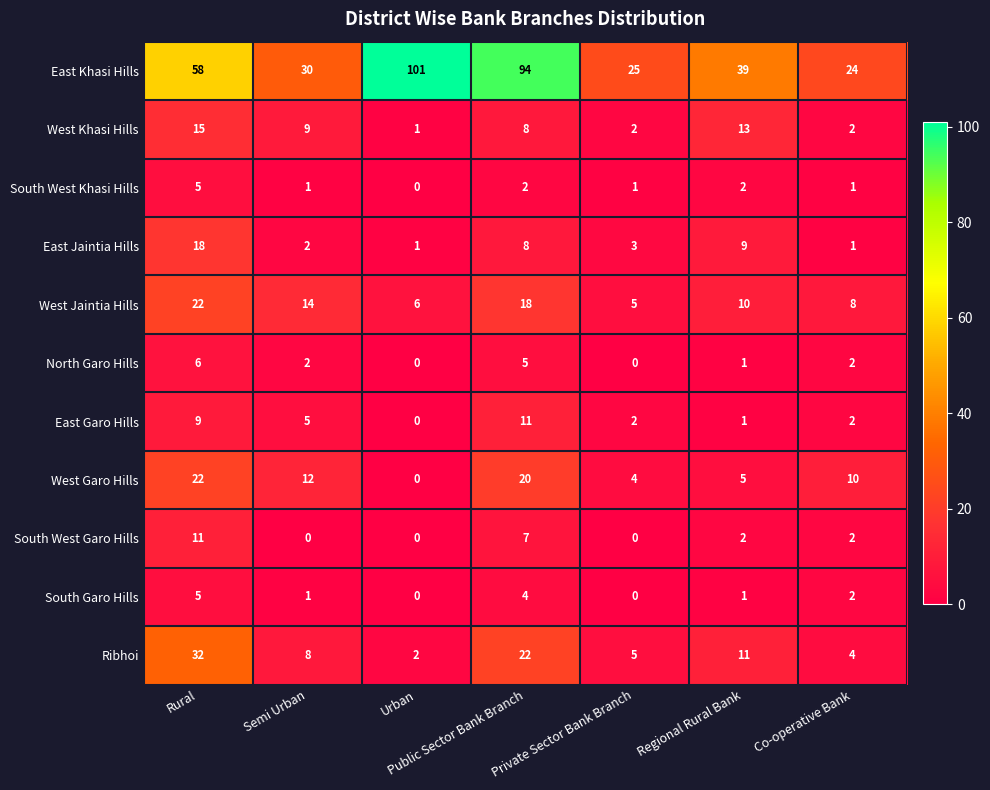

What is the difference between the South West Garo Hills values at Co-operative Bank and Public Sector Bank Branch?

5